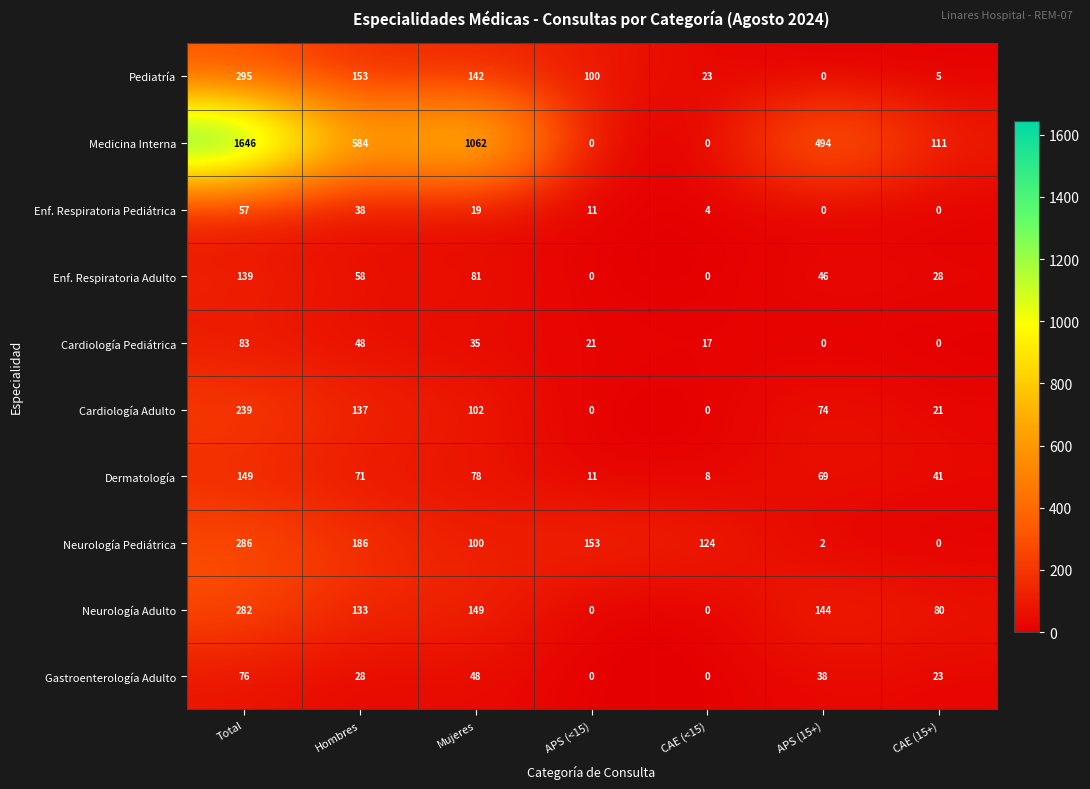

What is the sum of the Enf. Respiratoria Adulto values at Mujeres and APS (<15)?

81